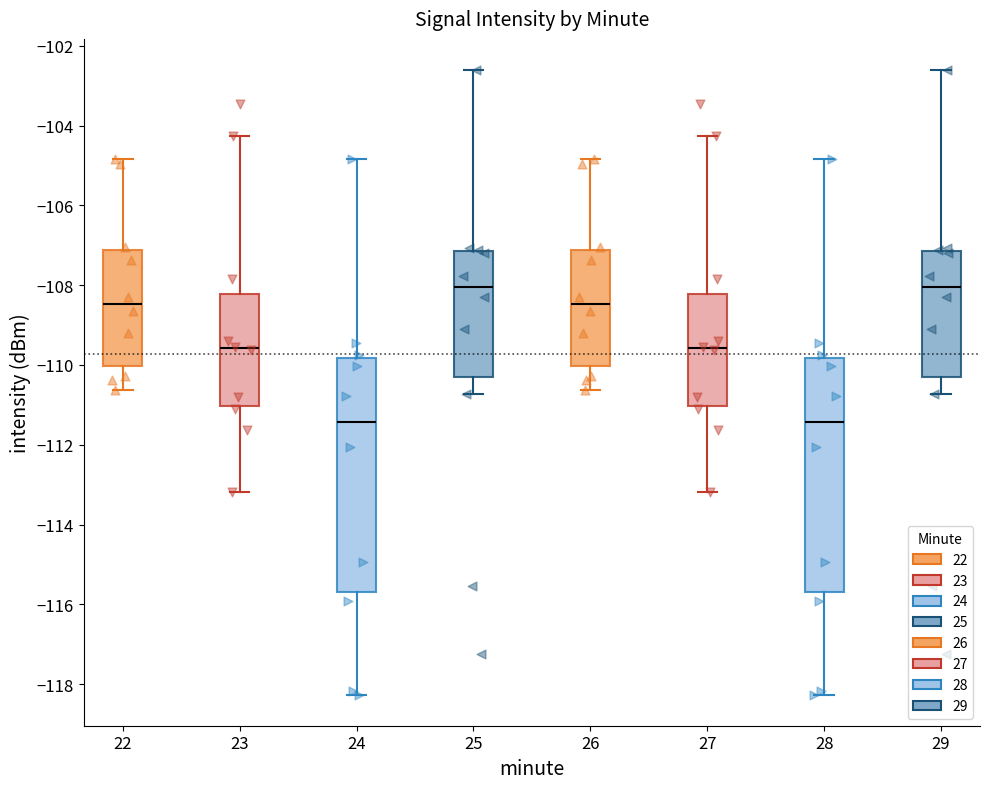

Reading left to right, read every box against the y-axis: the position of its median line, the range the box covers, and the ends of its whiskers. The values are not printed on the chart, so give them approximately, as read against the axis.

22: median -108.4, box -110.0 to -107.2, whiskers -110.6 to -104.8
23: median -109.6, box -111.0 to -108.2, whiskers -113.2 to -104.2
24: median -111.4, box -115.6 to -109.8, whiskers -118.2 to -104.8
25: median -108.0, box -110.4 to -107.2, whiskers -110.8 to -102.6
26: median -108.4, box -110.0 to -107.2, whiskers -110.6 to -104.8
27: median -109.6, box -111.0 to -108.2, whiskers -113.2 to -104.2
28: median -111.4, box -115.6 to -109.8, whiskers -118.2 to -104.8
29: median -108.0, box -110.4 to -107.2, whiskers -110.8 to -102.6